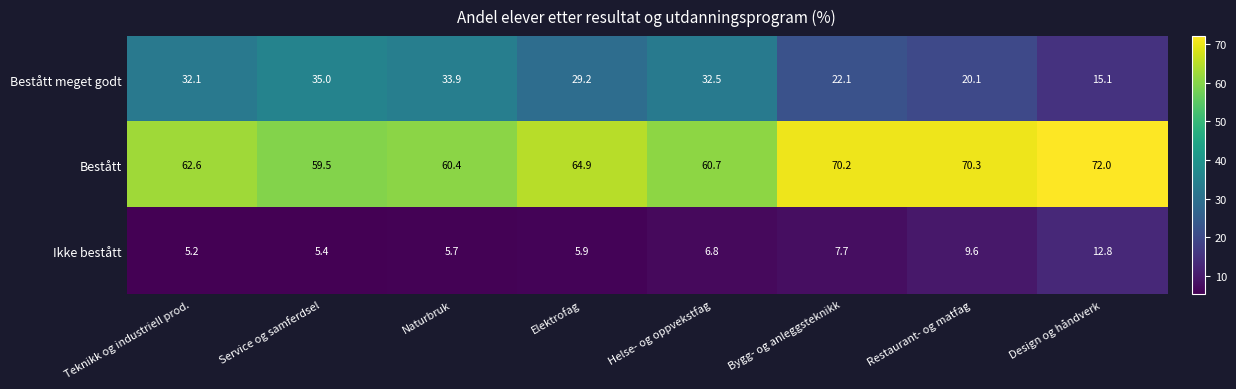

The Ikke bestått series shows 2.3 at Helse- og oppvekstfag. True or false?

False